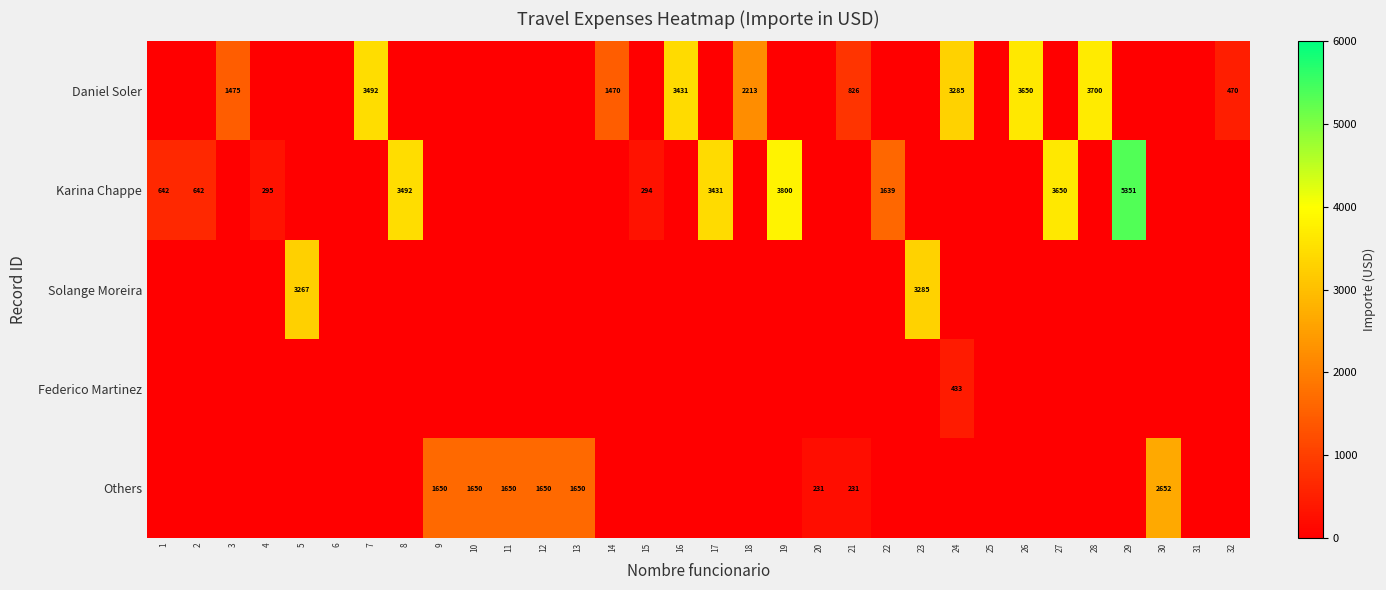

What is the spread (max minus min) of values at 7?

3492